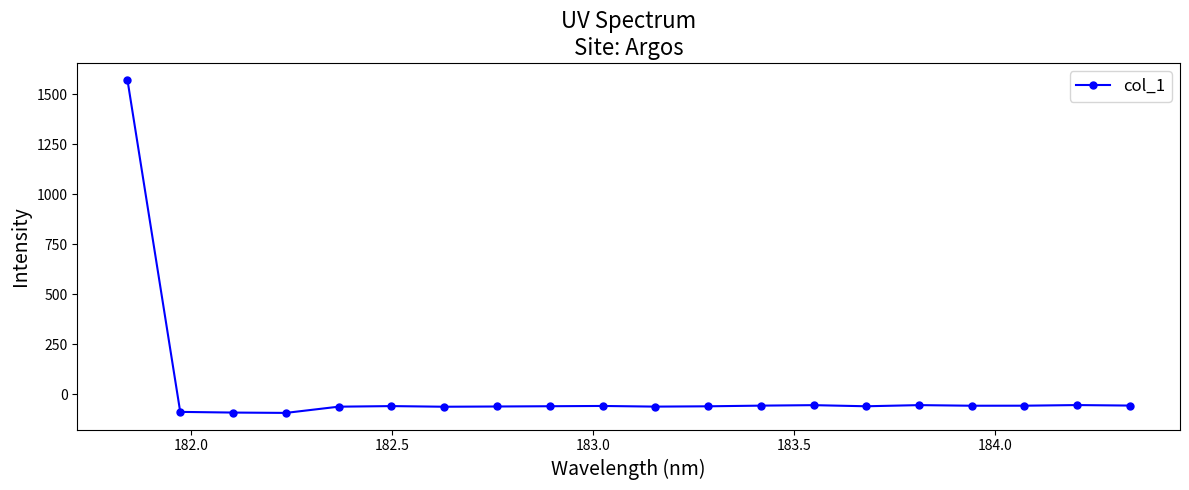

What is the value of the 8th point from the left?

-61.1